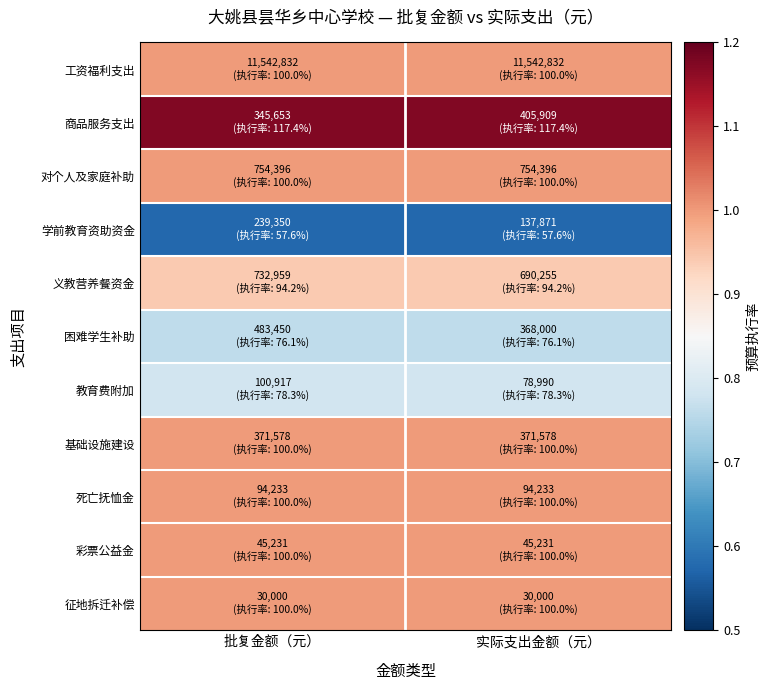

Rank the series by their maximum value, from lowest to highest.

学前教育资助资金, 困难学生补助, 教育费附加, 义教营养餐资金, 工资福利支出, 对个人及家庭补助, 基础设施建设, 死亡抚恤金, 彩票公益金, 征地拆迁补偿, 商品服务支出